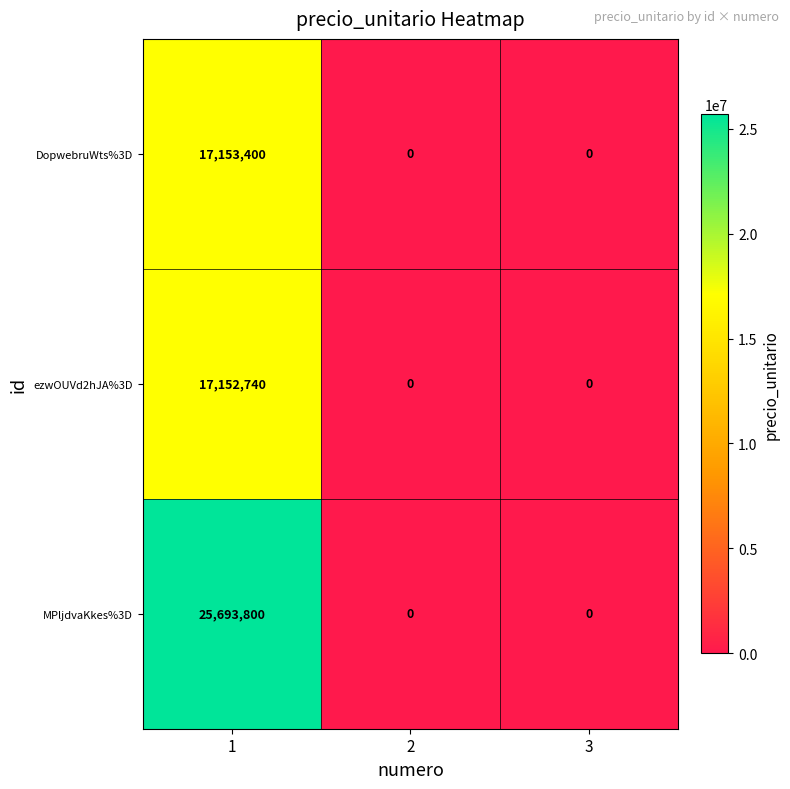

At 1, list the series in order from largest to smallest.

MPljdvaKkes%3D, DopwebruWts%3D, ezwOUVd2hJA%3D